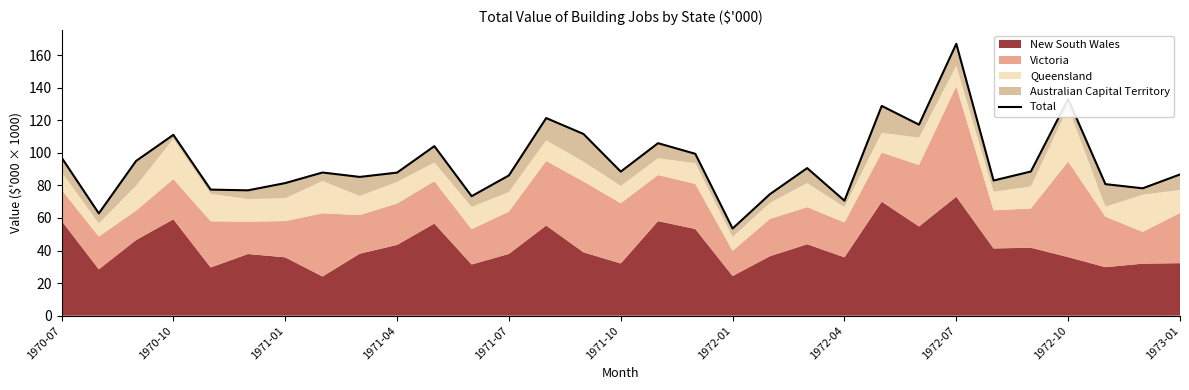

How many data points are less than 87?

14